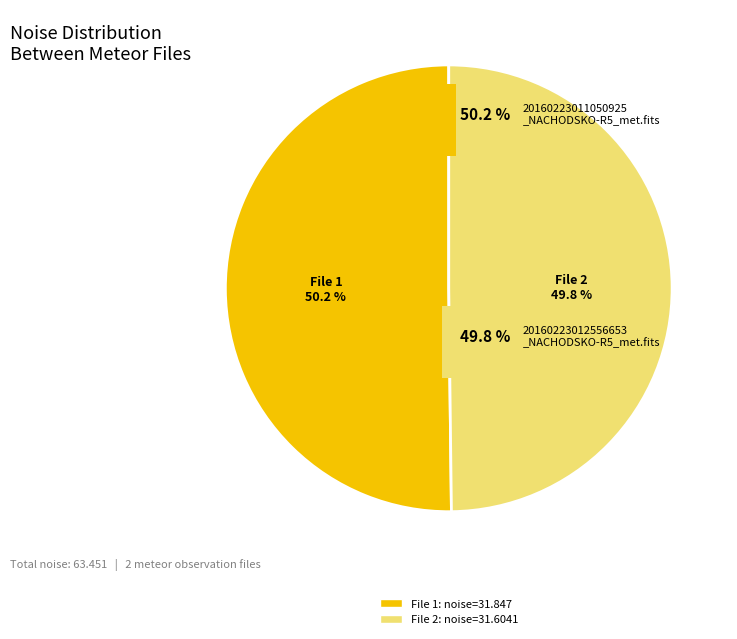

Is there a majority slice in this chart?

Yes